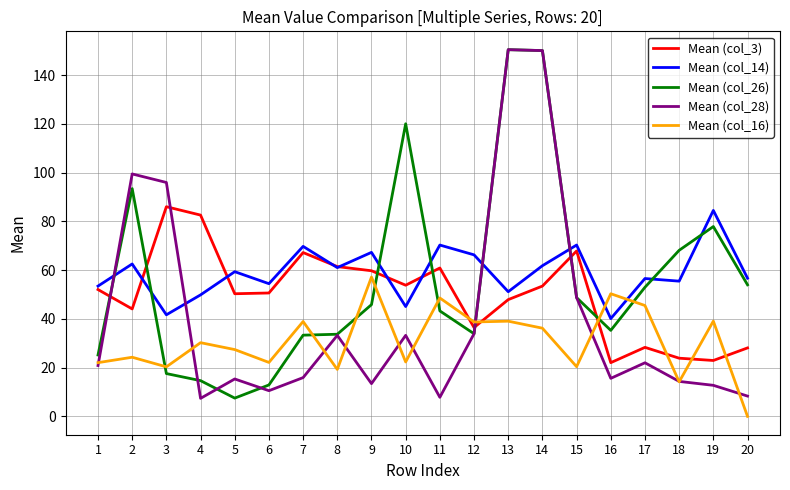

The value of Mean (col_16) at 12 is 38.8. True or false?

True